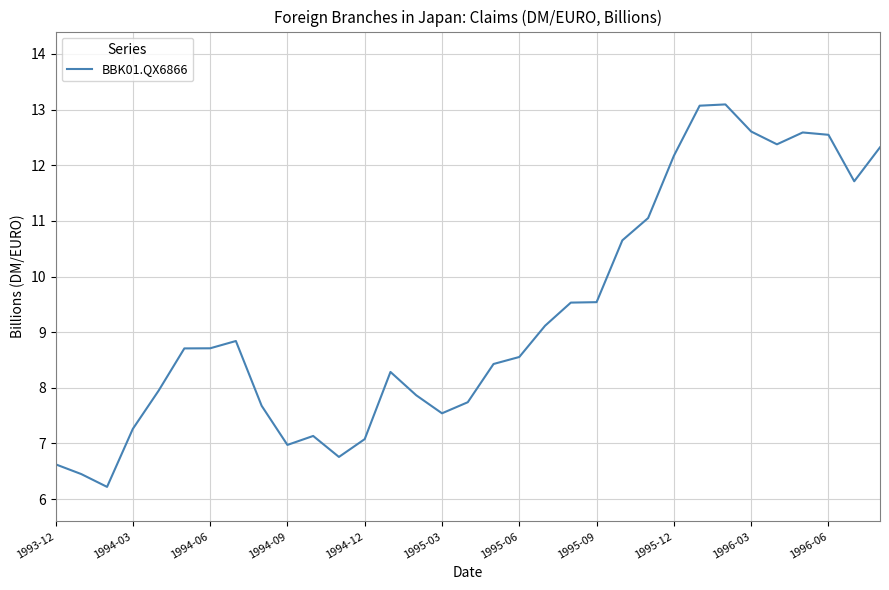

What is the smallest value displayed?

6.2